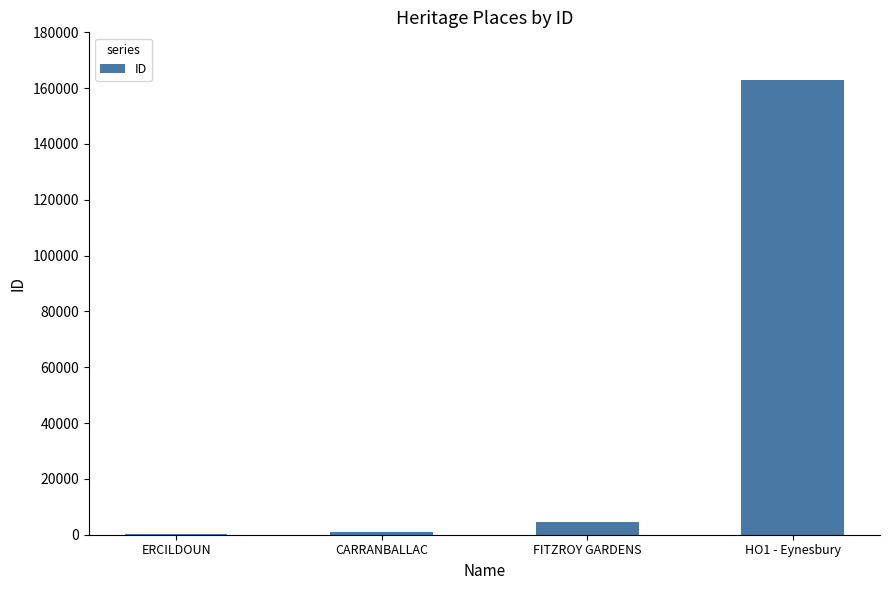

True or false: the data shows 162925 at HO1 - Eynesbury.

True